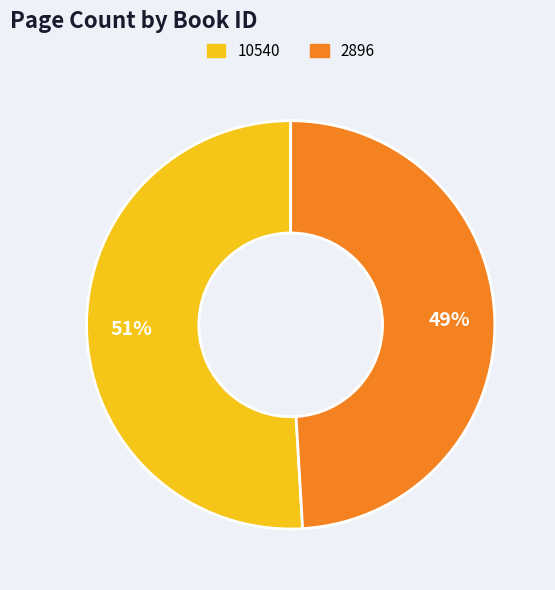

The 2896 slice represents 39% of the pie. True or false?

False